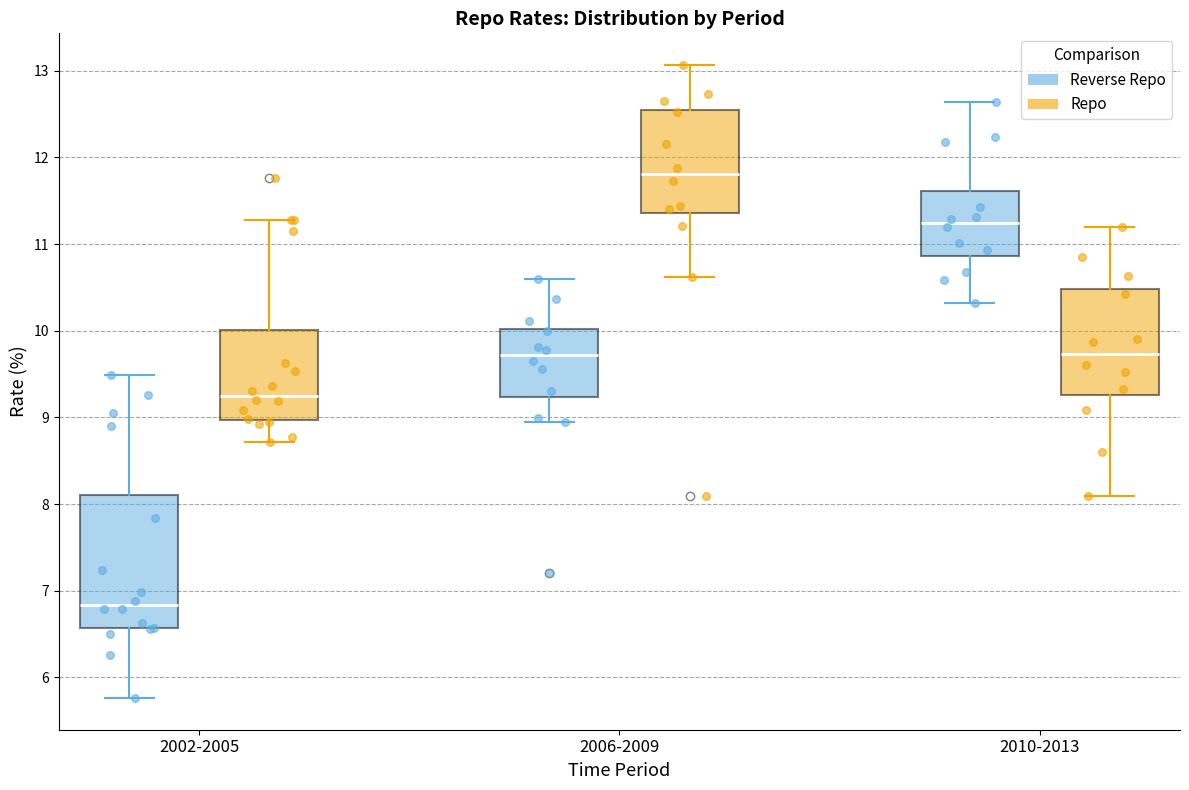

Reading left to right, read every box against the y-axis: the position of its median line, the range the box covers, and the ends of its whiskers. The values are not printed on the chart, so give them approximately, as read against the axis.

2002-2005 (Reverse Repo): median 6.8, box 6.6 to 8.1, whiskers 5.8 to 9.5
2002-2005 (Repo): median 9.3, box 9.0 to 10.0, whiskers 8.7 to 11.3
2006-2009 (Reverse Repo): median 9.7, box 9.2 to 10.0, whiskers 9.0 to 10.6
2006-2009 (Repo): median 11.8, box 11.4 to 12.6, whiskers 10.6 to 13.1
2010-2013 (Reverse Repo): median 11.2, box 10.9 to 11.6, whiskers 10.3 to 12.6
2010-2013 (Repo): median 9.7, box 9.3 to 10.5, whiskers 8.1 to 11.2